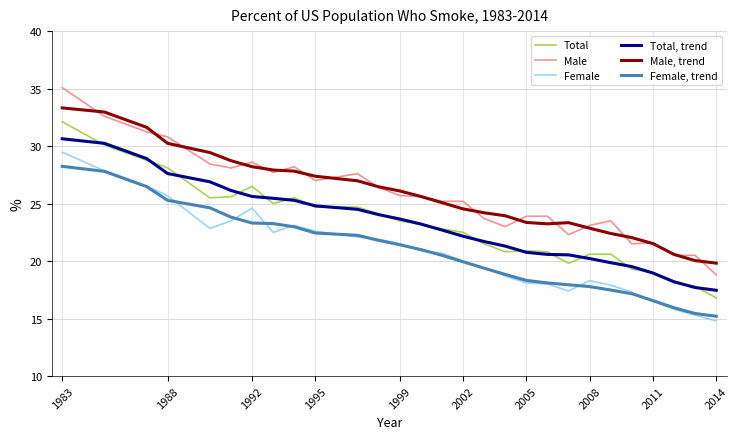

Rank the series by their maximum value, from highest to lowest.

Male, Male, trend, Total, Total, trend, Female, Female, trend